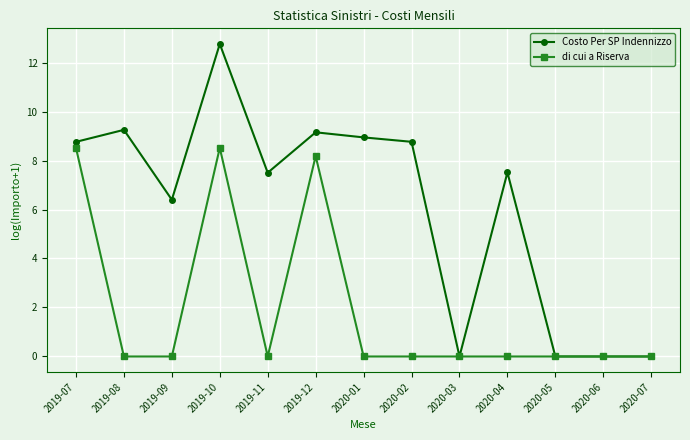

True or false: di cui a Riserva has a value of -5.1 at 2020-07.

False